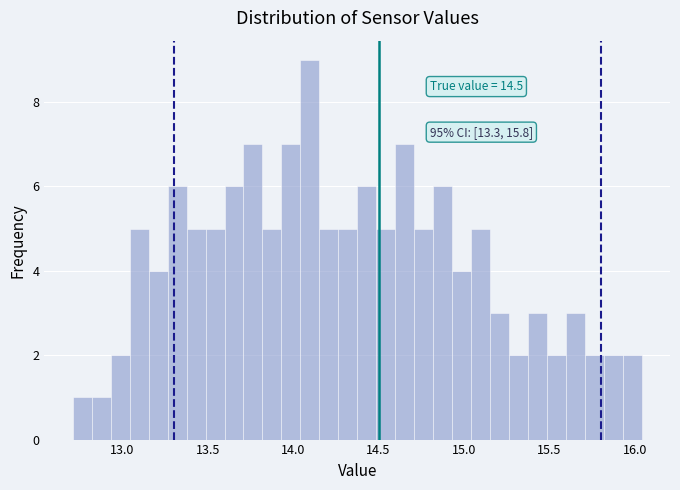

Read against the x-axis, roughly where is the centre of the tallest bar?

14.10